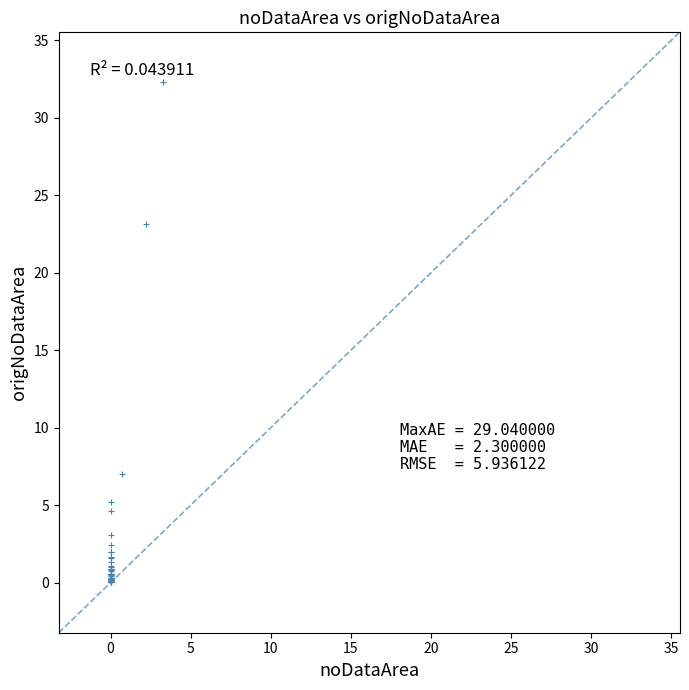

What Y value in the scatter plot is closest to 16?

23.2